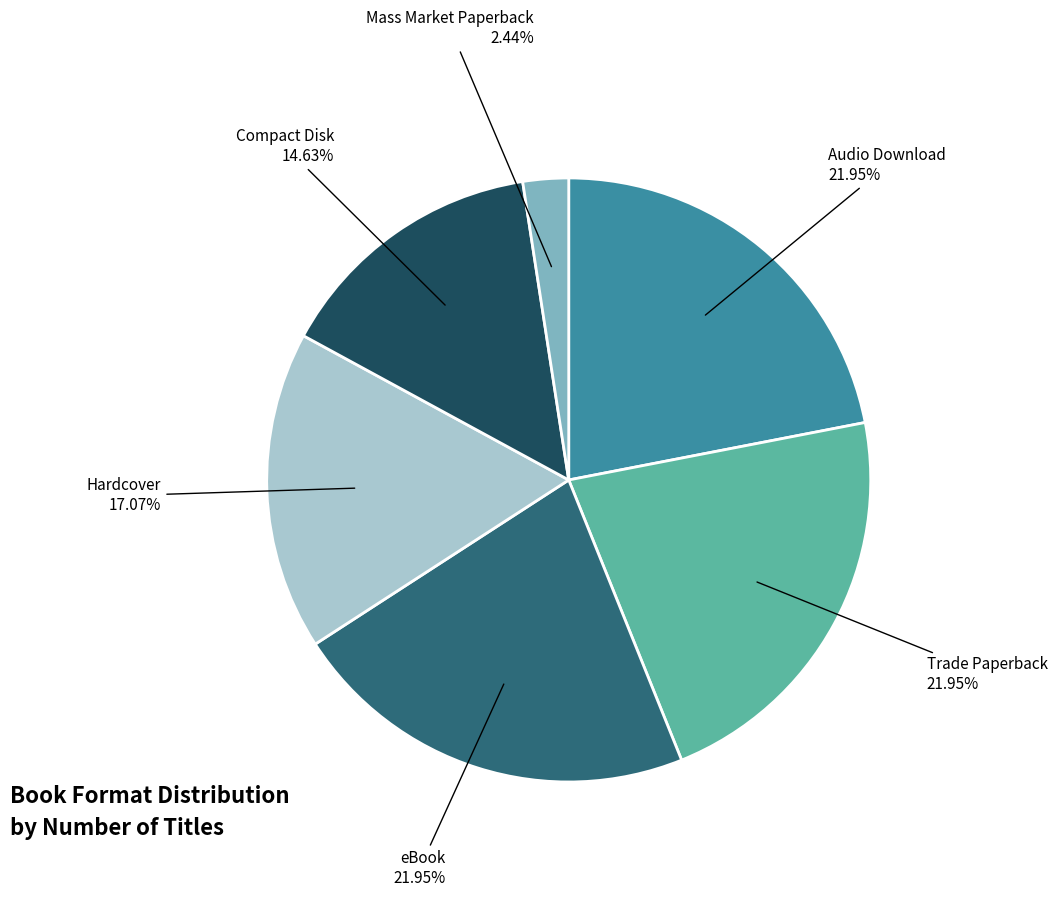

Is there any slice that represents more than half of the pie?

No